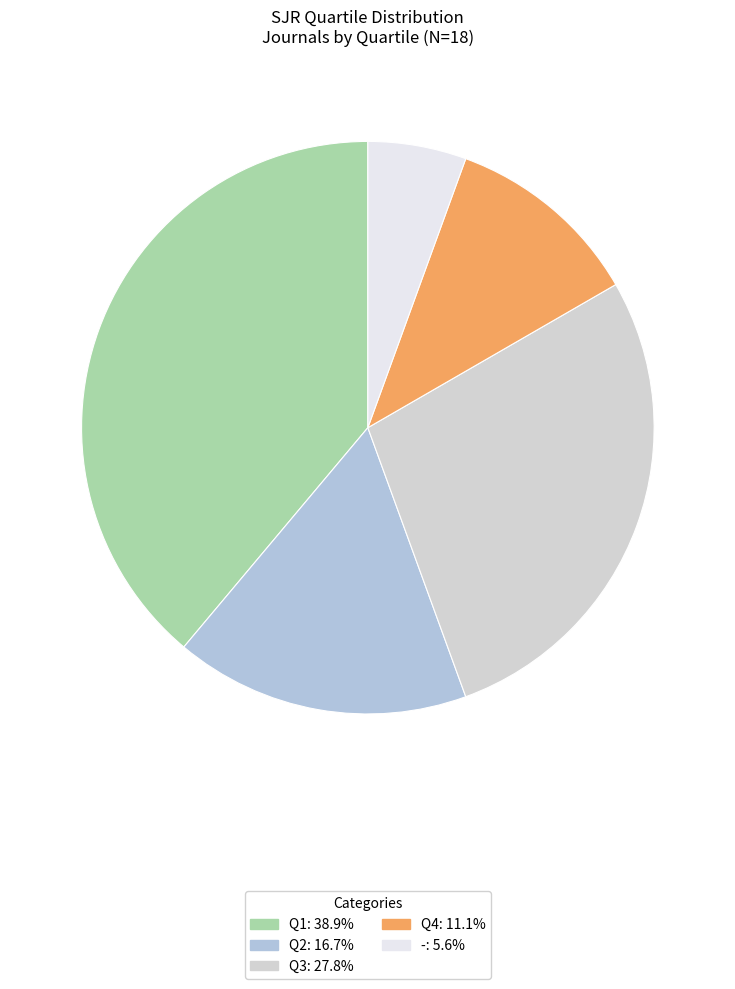

Is the sum of Q4 and Q3 greater than half?

No